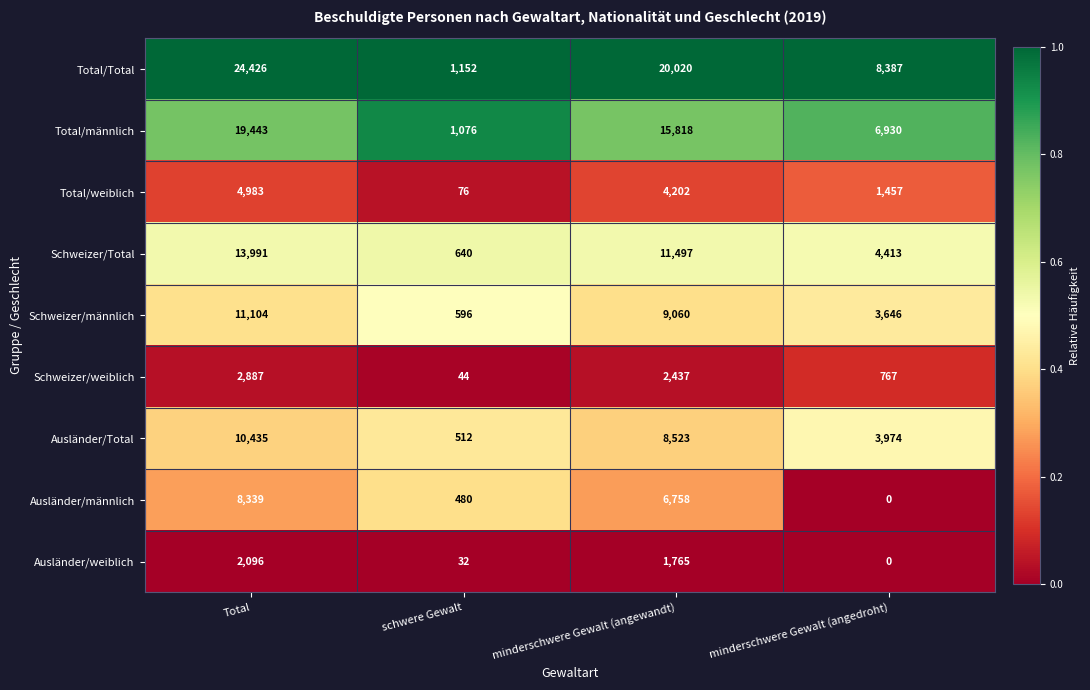

Which series has the largest range (max minus min)?

Total/Total